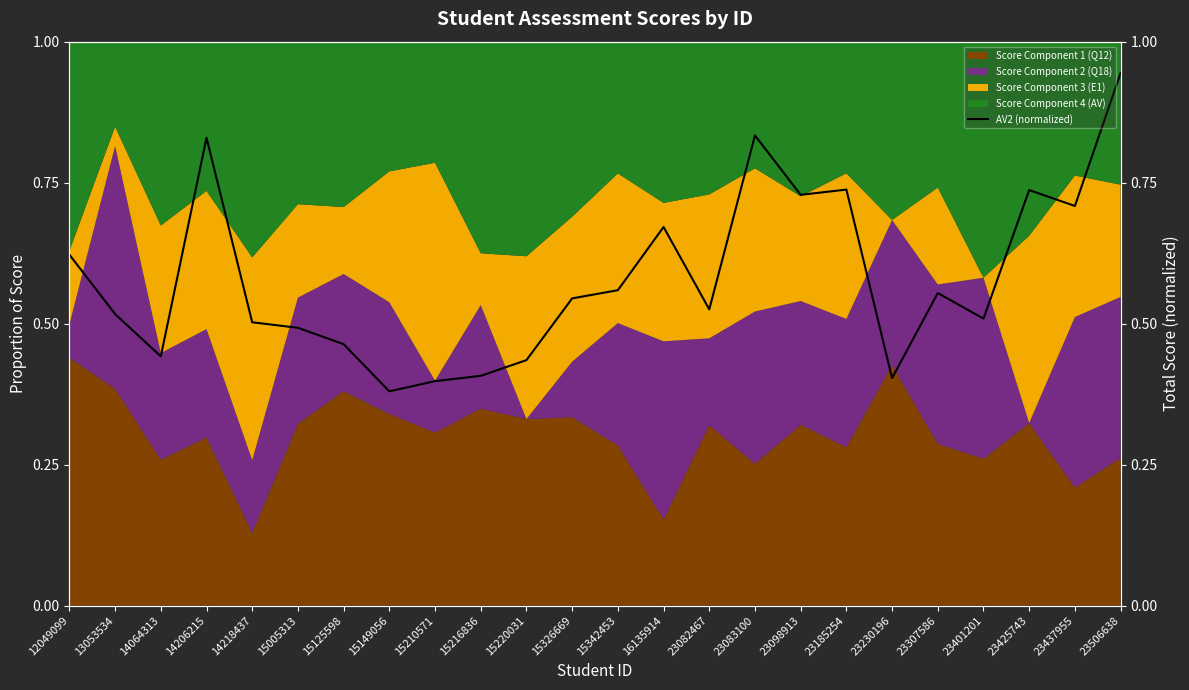

What value does the data have at 14064313?

0.4